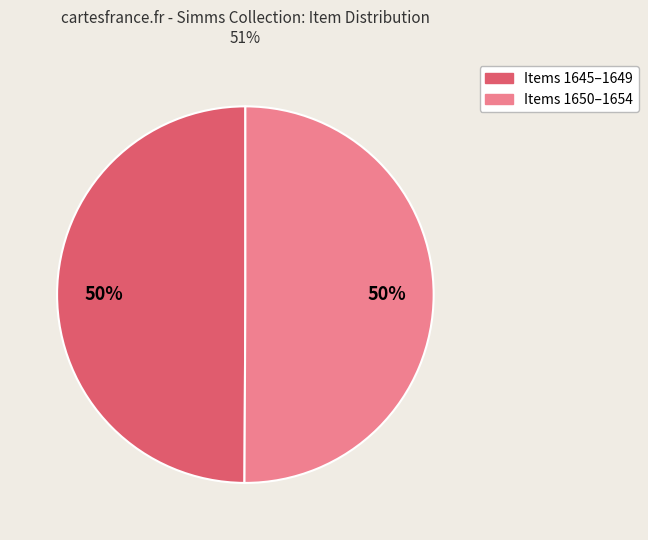

To the nearest percent, what is the average slice percentage?

50%